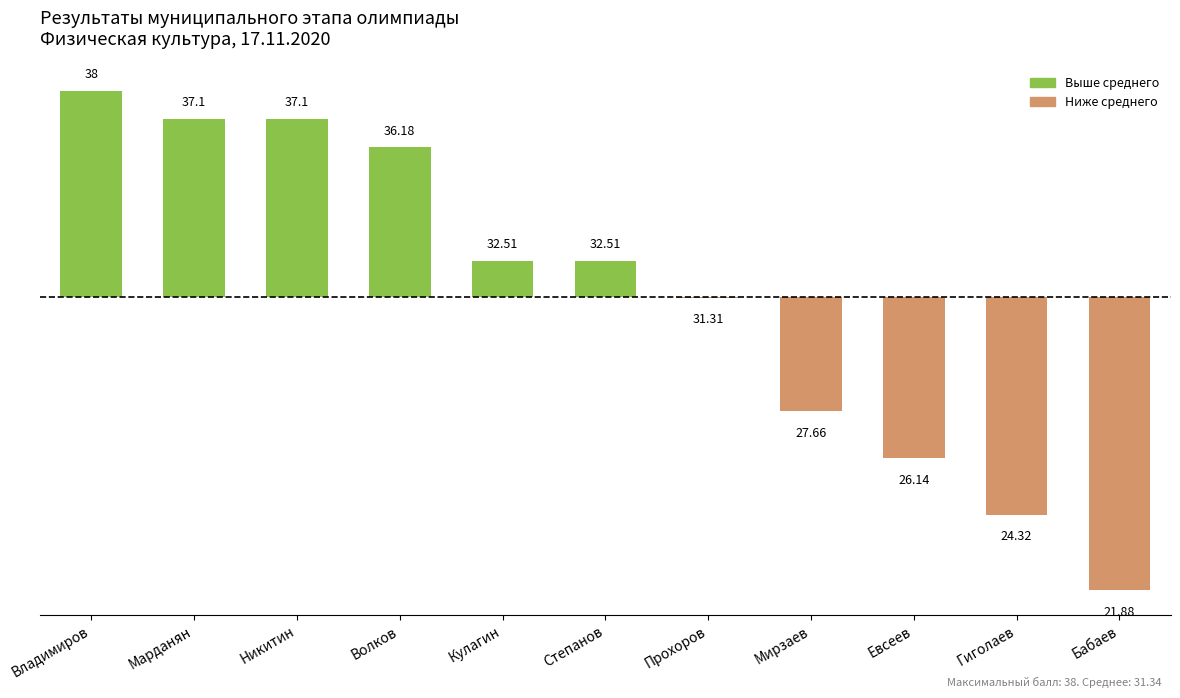

List the labels in order of value, smallest first.

Бабаев, Гиголаев, Евсеев, Мирзаев, Прохоров, Кулагин, Степанов, Волков, Марданян, Никитин, Владимиров